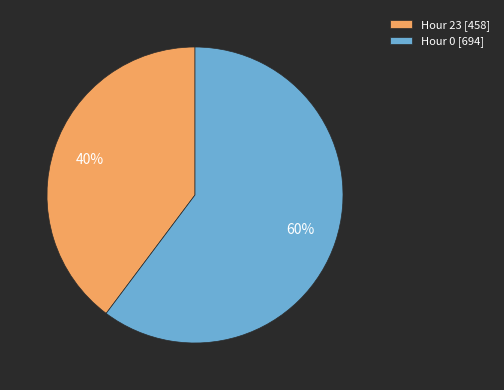

The Hour 0 slice represents 16% of the pie. True or false?

False